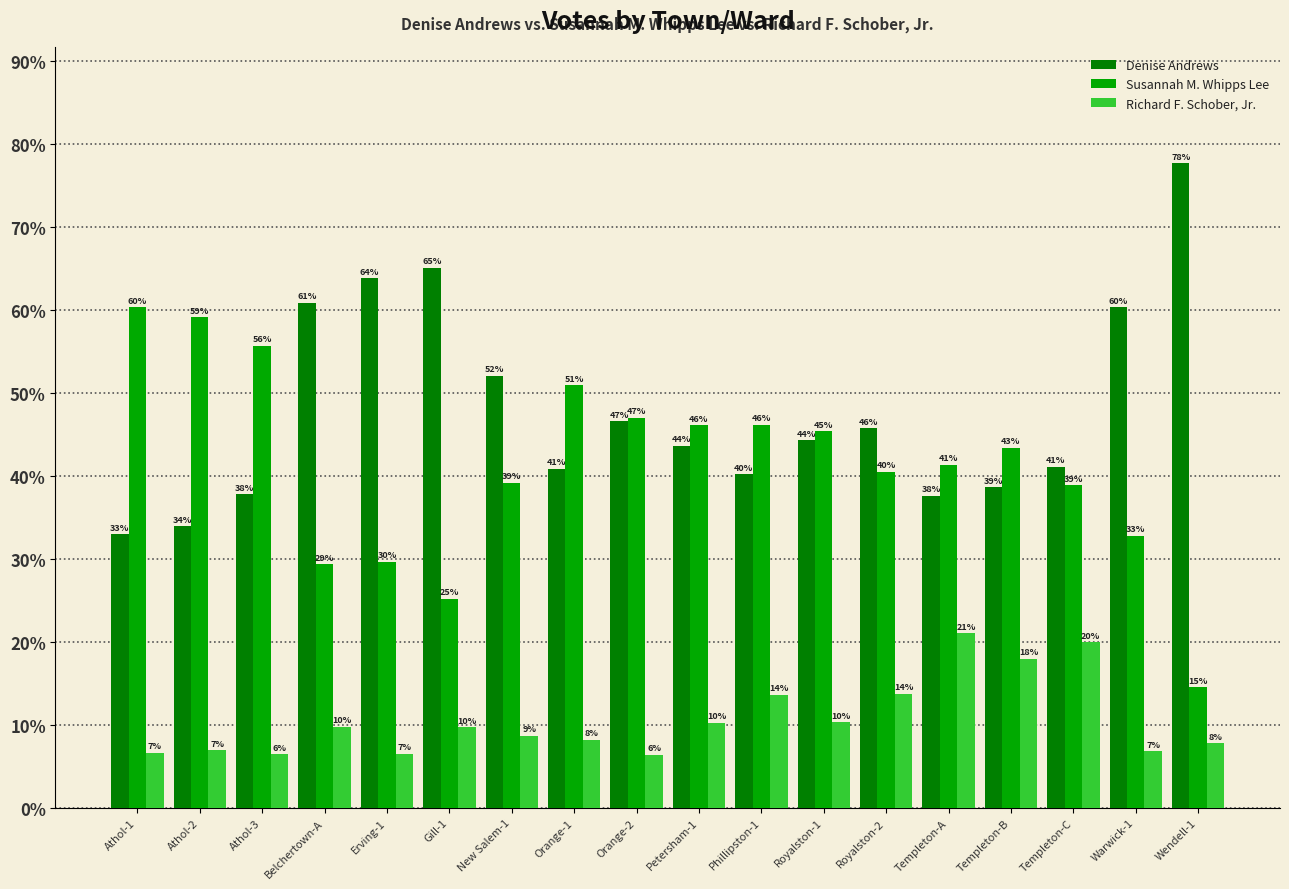

What is the difference between the highest and lowest values at Templeton-B?

25.4